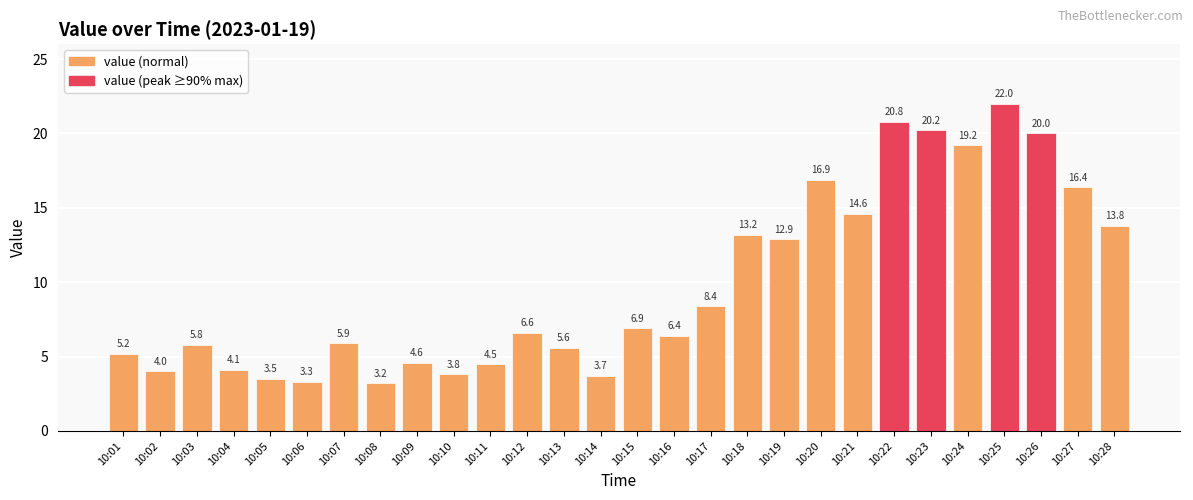

List the labels in order of value, largest first.

10:25, 10:22, 10:23, 10:26, 10:24, 10:20, 10:27, 10:21, 10:28, 10:18, 10:19, 10:17, 10:15, 10:12, 10:16, 10:07, 10:03, 10:13, 10:01, 10:09, 10:11, 10:04, 10:02, 10:10, 10:14, 10:05, 10:06, 10:08